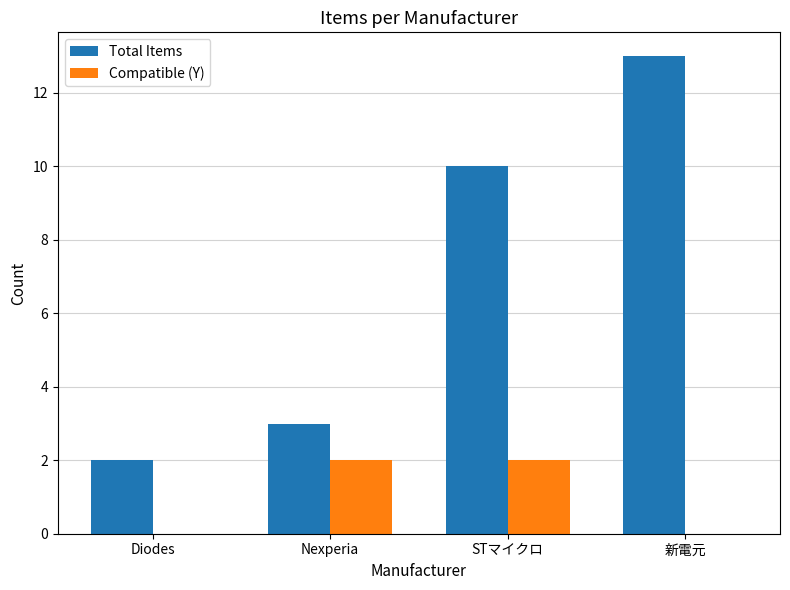

What is the sum of all Compatible (Y) values?

4